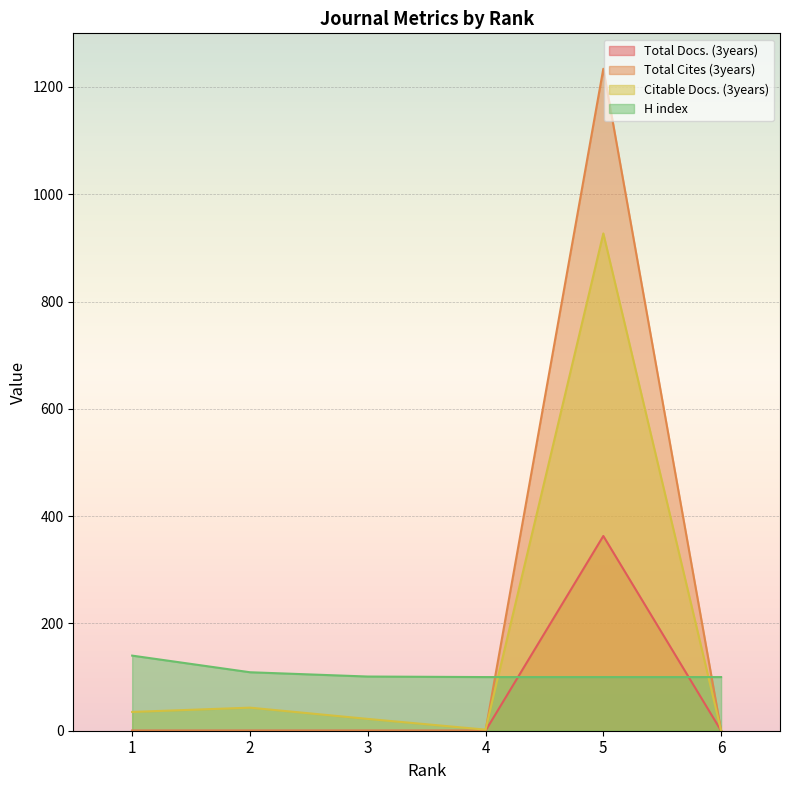

True or false: Citable Docs. (3years) and H index cross at least once.

True